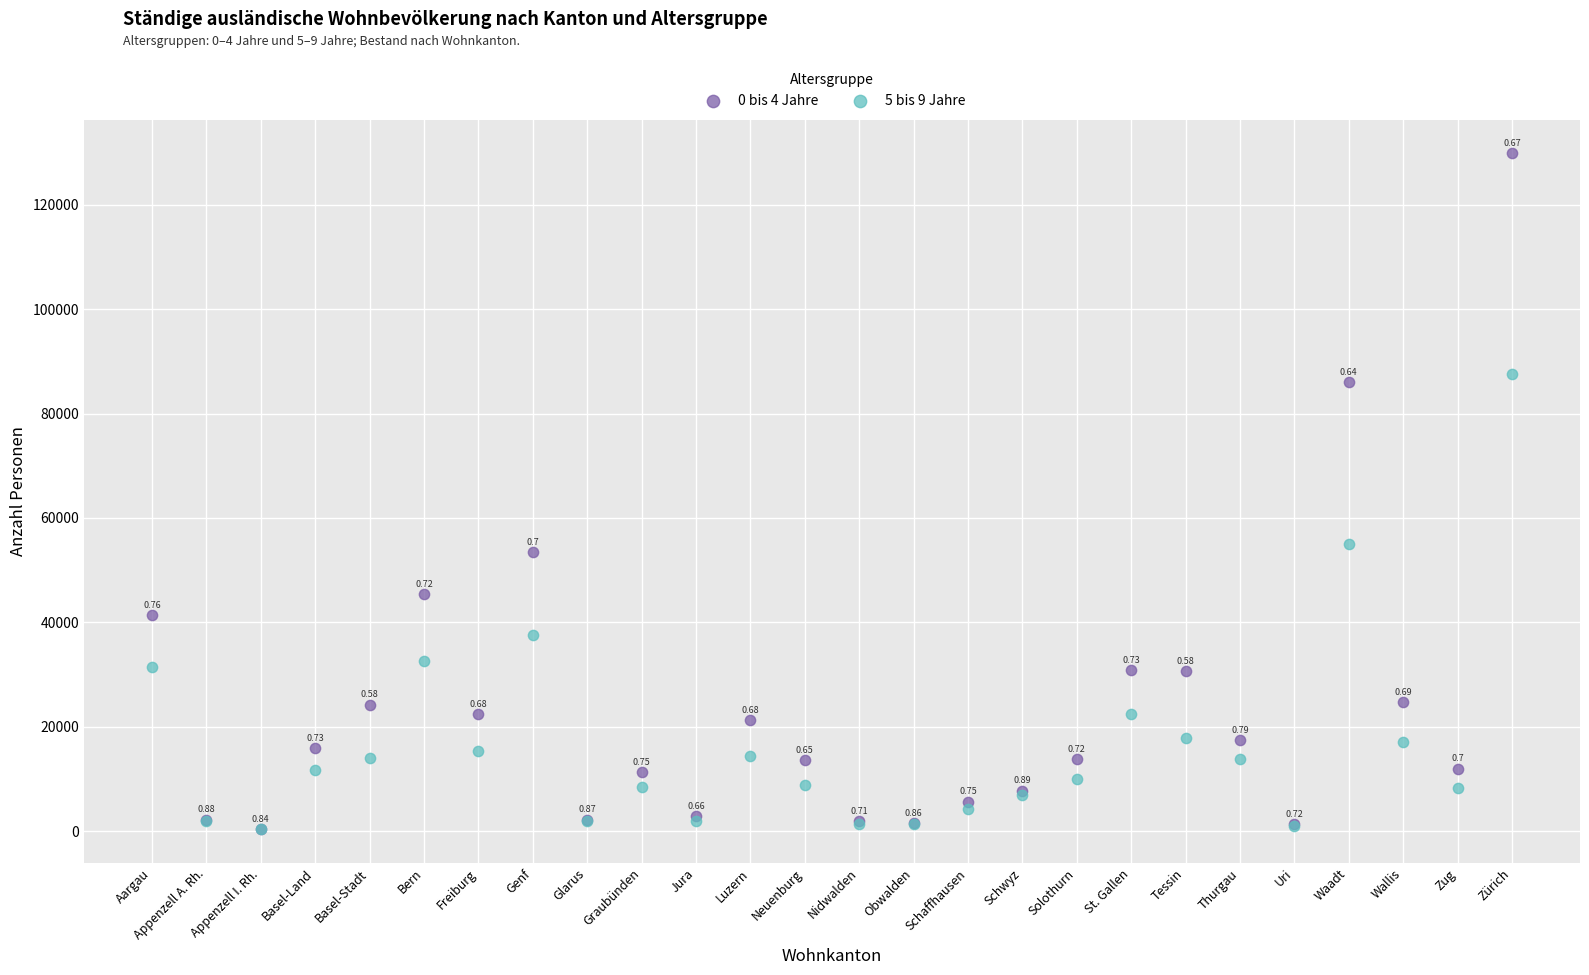

Which series contains the highest Y value?

0 bis 4 Jahre